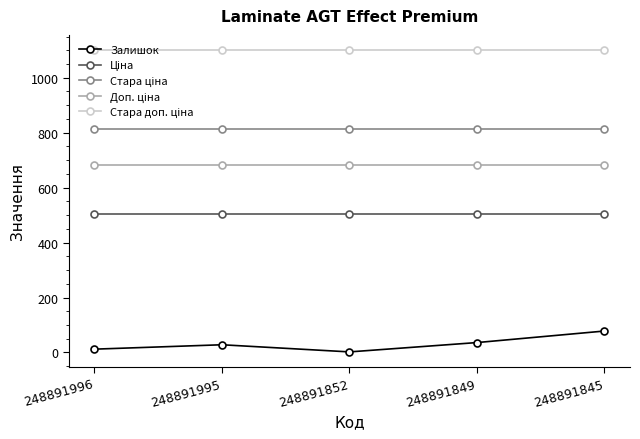

True or false: Залишок has a value of 78.0 at 248891845.

True